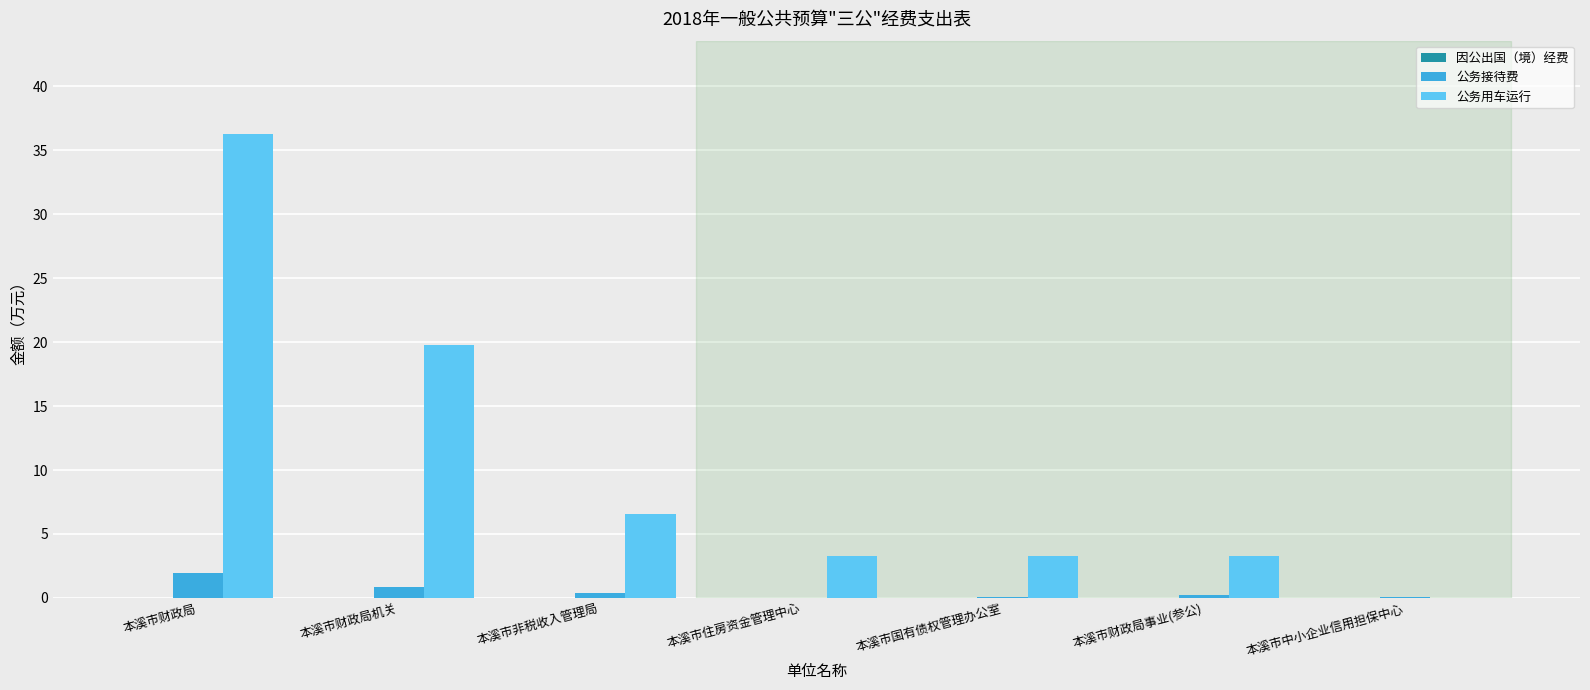

How many groups of bars are there?

7